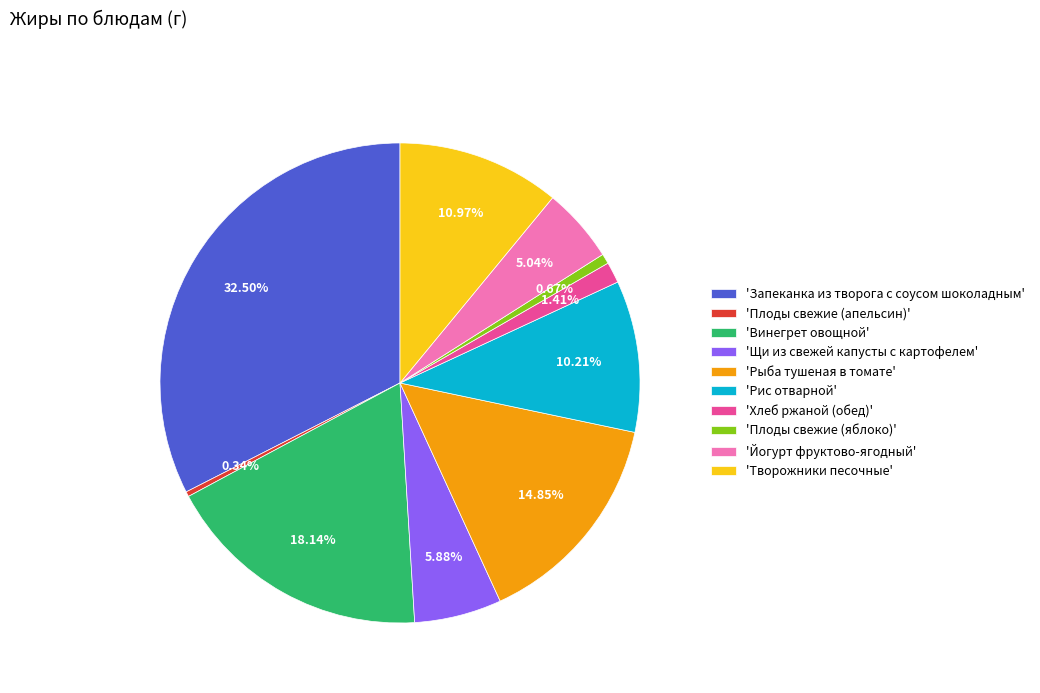

Which slice is the largest?

'Запеканка из творога с соусом шоколадным'